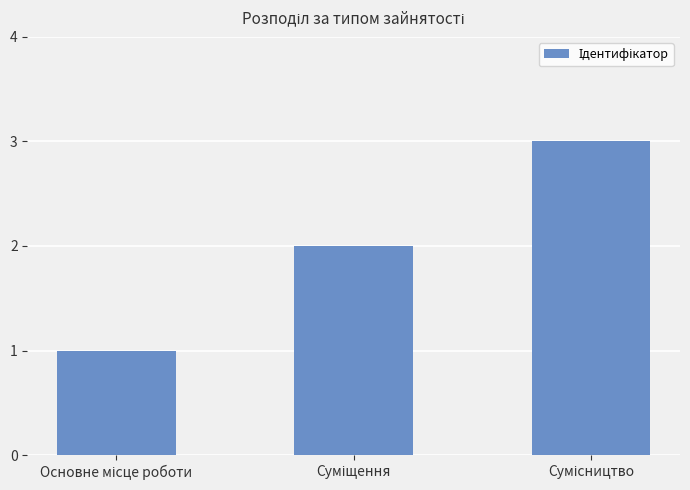

Count the number of data series in this chart.

1